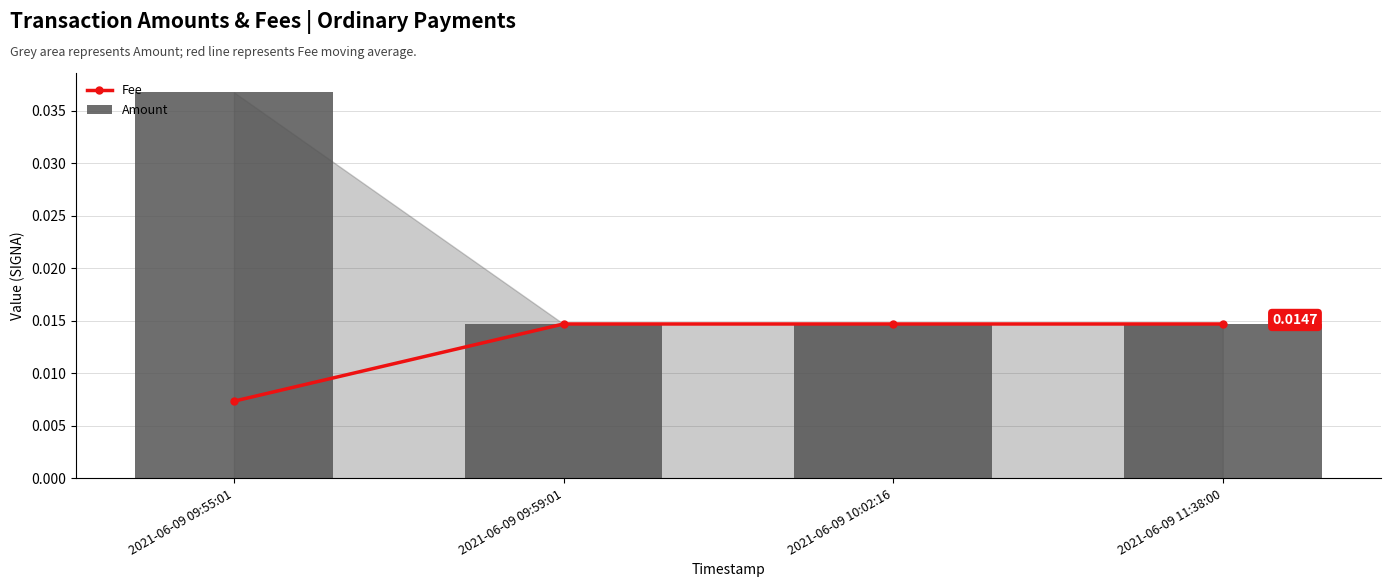

True or false: Fee has more than 2 points higher than both neighbors.

False